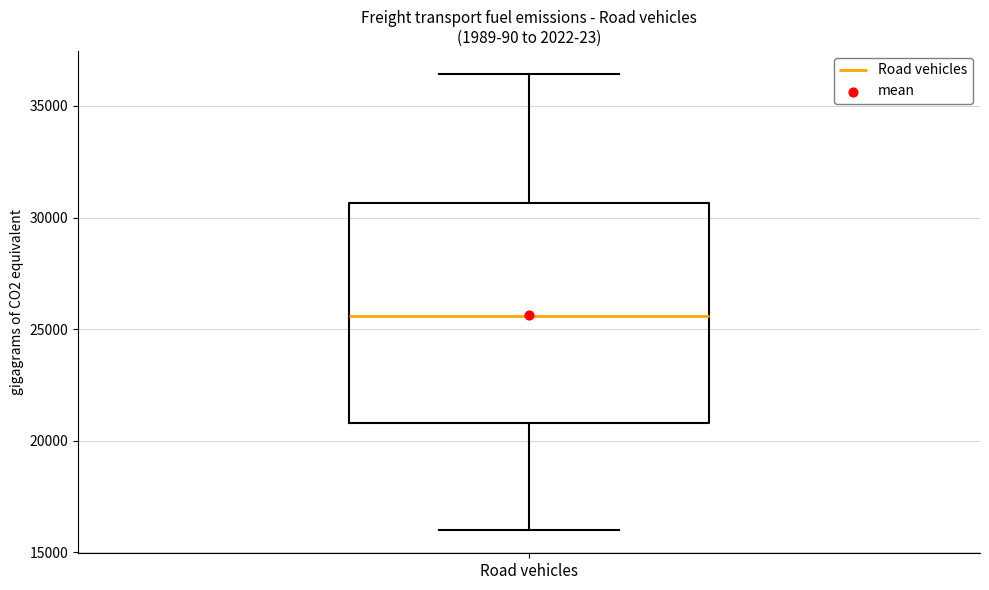

Transcribe this box plot: give where the median line is, the range the box spans, and where the two whiskers end, as read against the y-axis. The values are not printed on the chart, so give them approximately, as read against the axis.

median 25500, box 21000 to 30500, whiskers 16000 to 36500